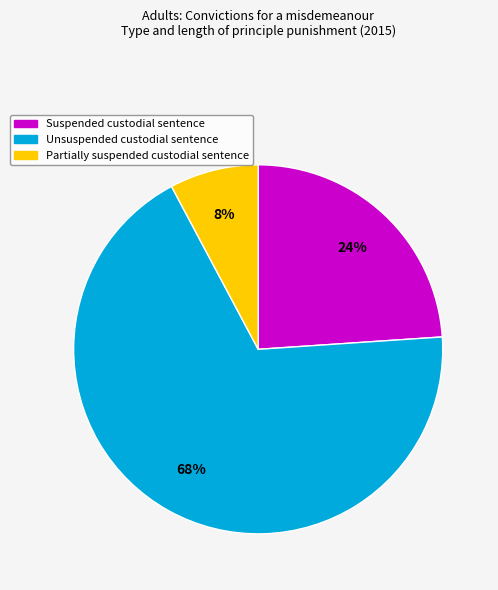

Does Unsuspended custodial sentence represent more than half of the total?

Yes